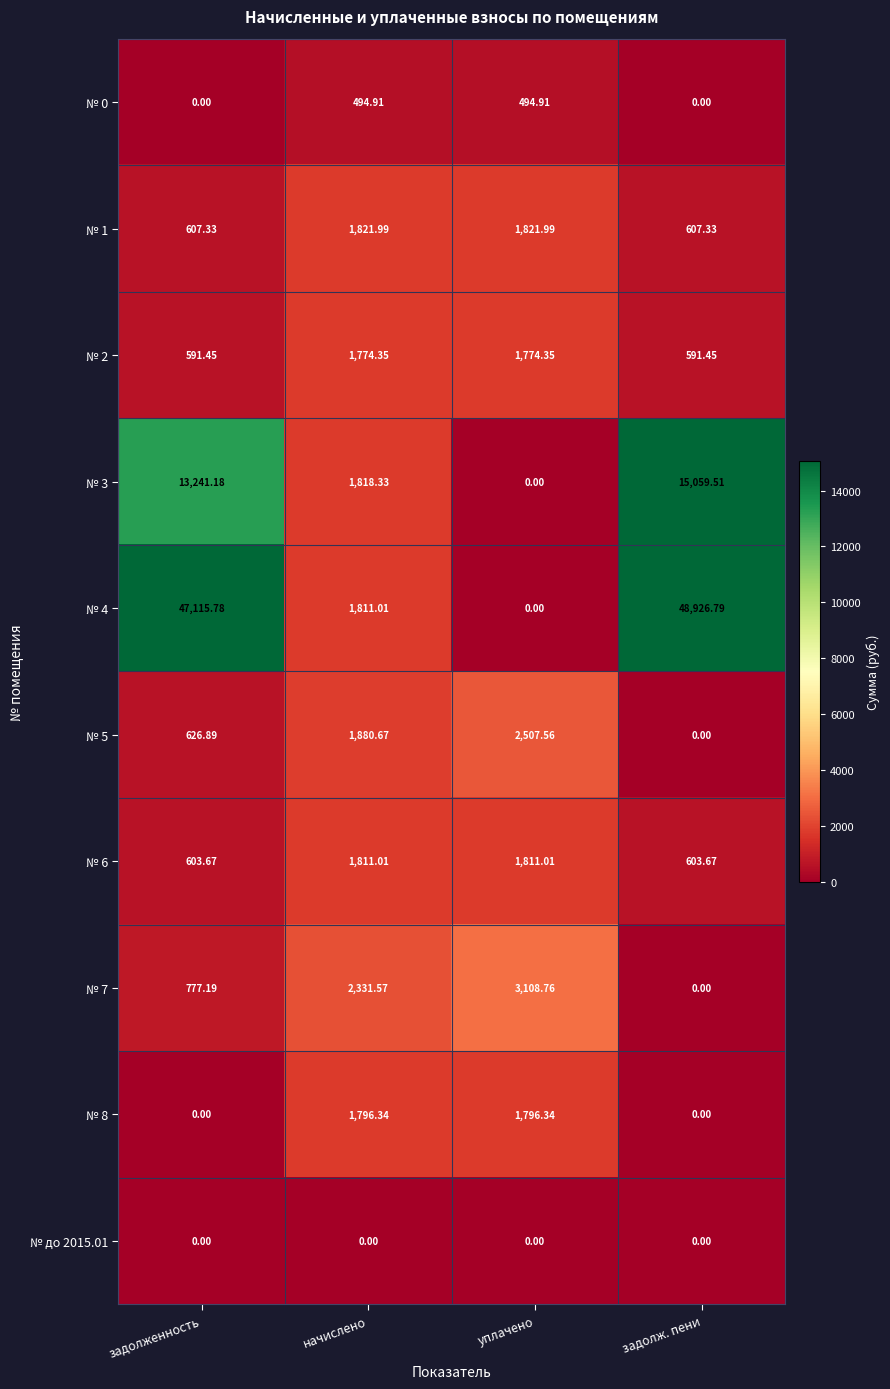

At which category does the chart reach its peak across all series?

задолж. пени